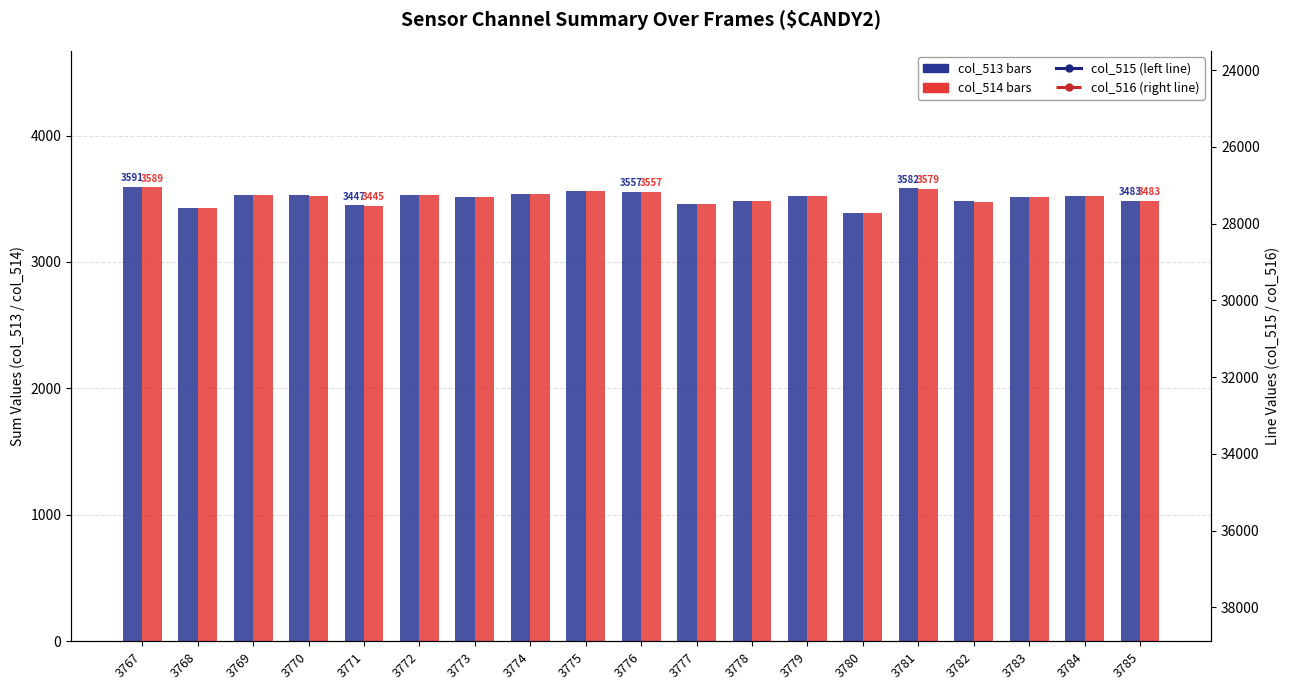

At which label is col_513 (left sum) closest to 3489?

3778